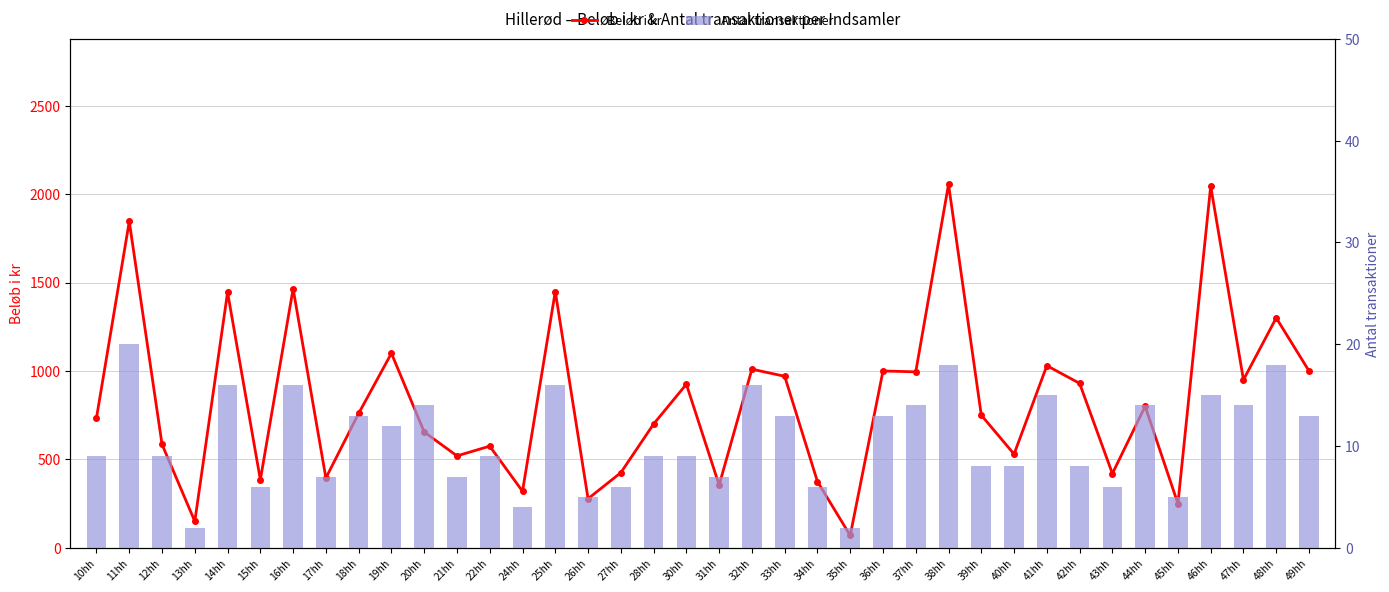

What is the total value across all series at 45hh?

255